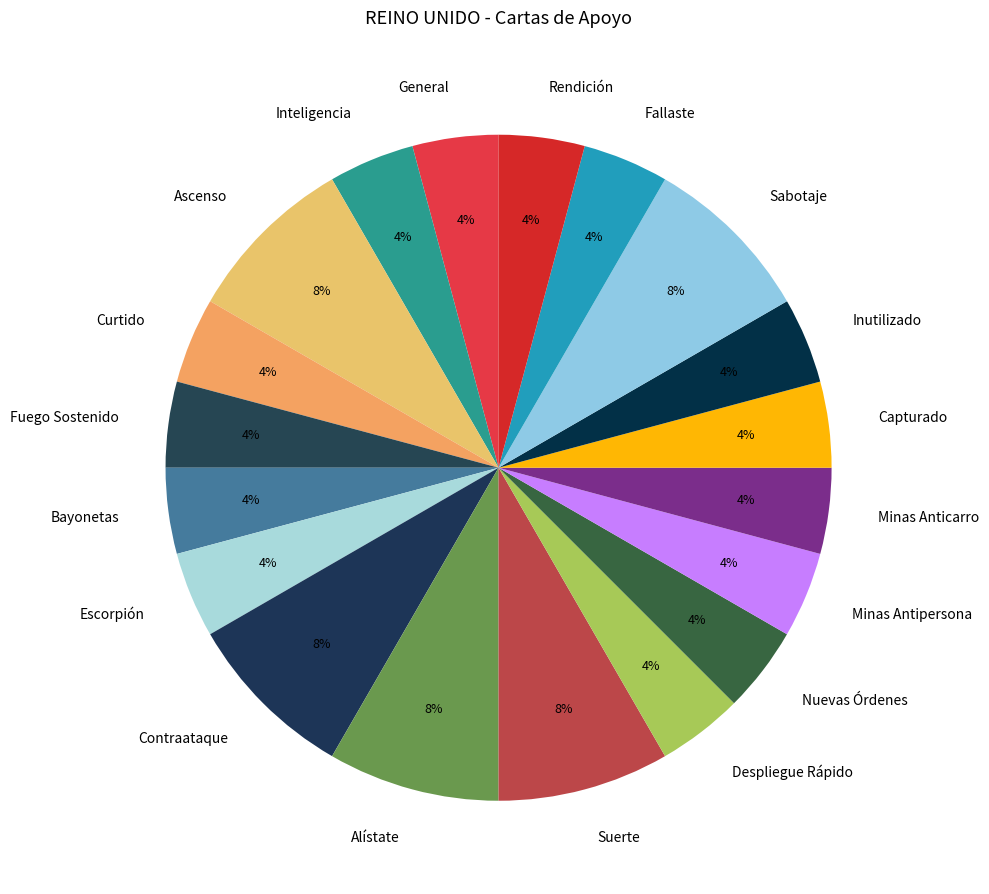

What percentage is the Minas Anticarro slice, to the nearest percent?

4%